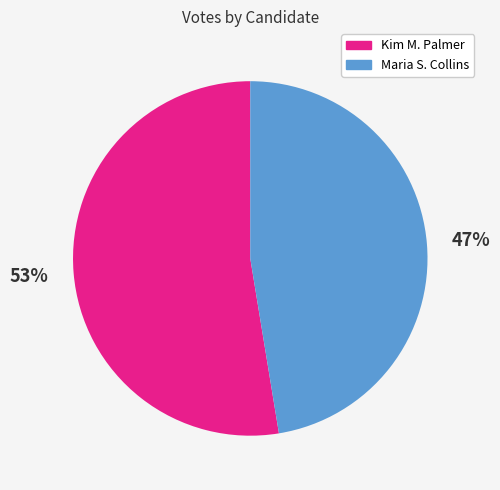

Is it true that Maria S. Collins is 59% of the pie?

False